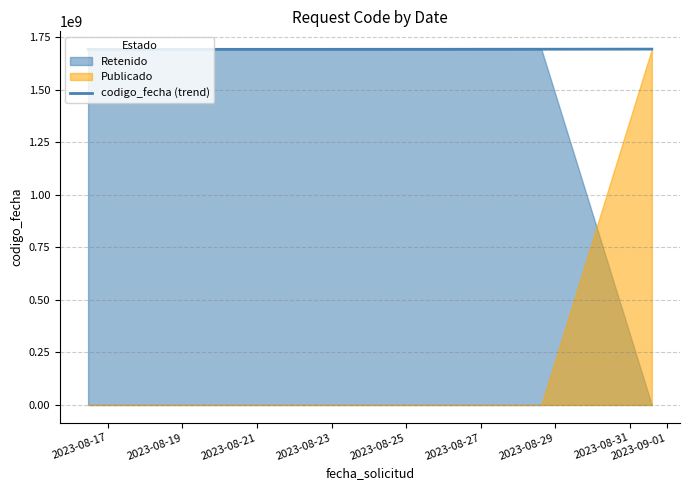

What is the smallest value displayed?

1692635427